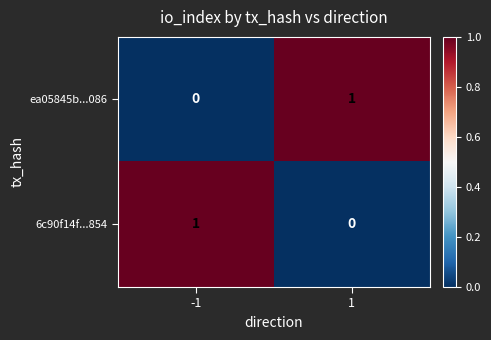

Is the value of 6c90f14f...854 at 1 greater than the value of ea05845b...086 at 1?

No